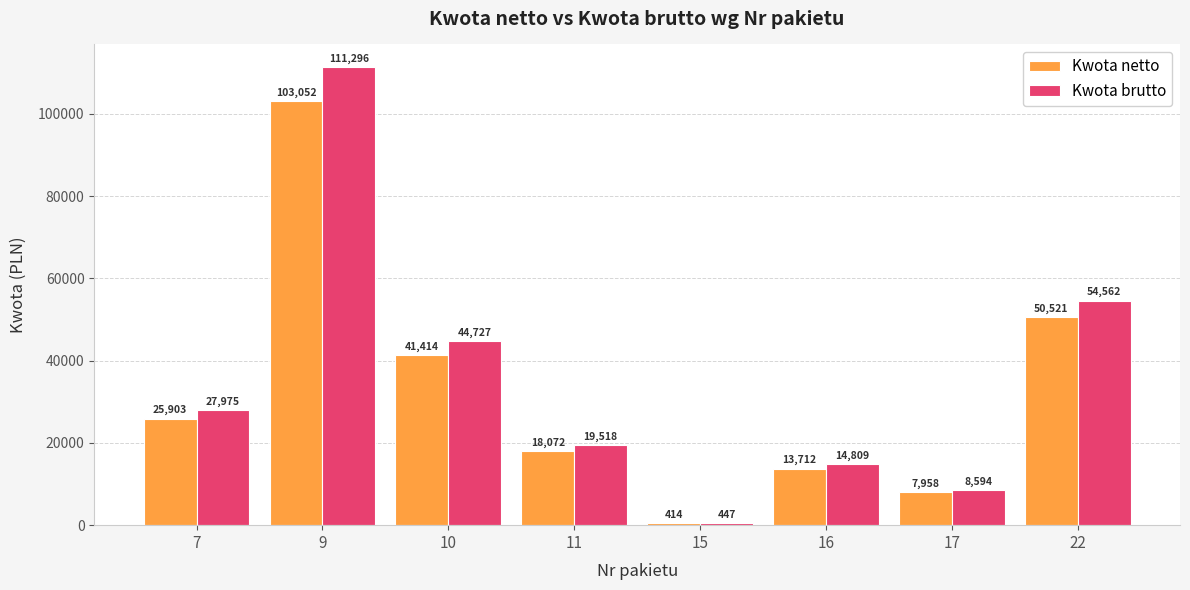

What is the highest value of the Kwota brutto series?

111296.5